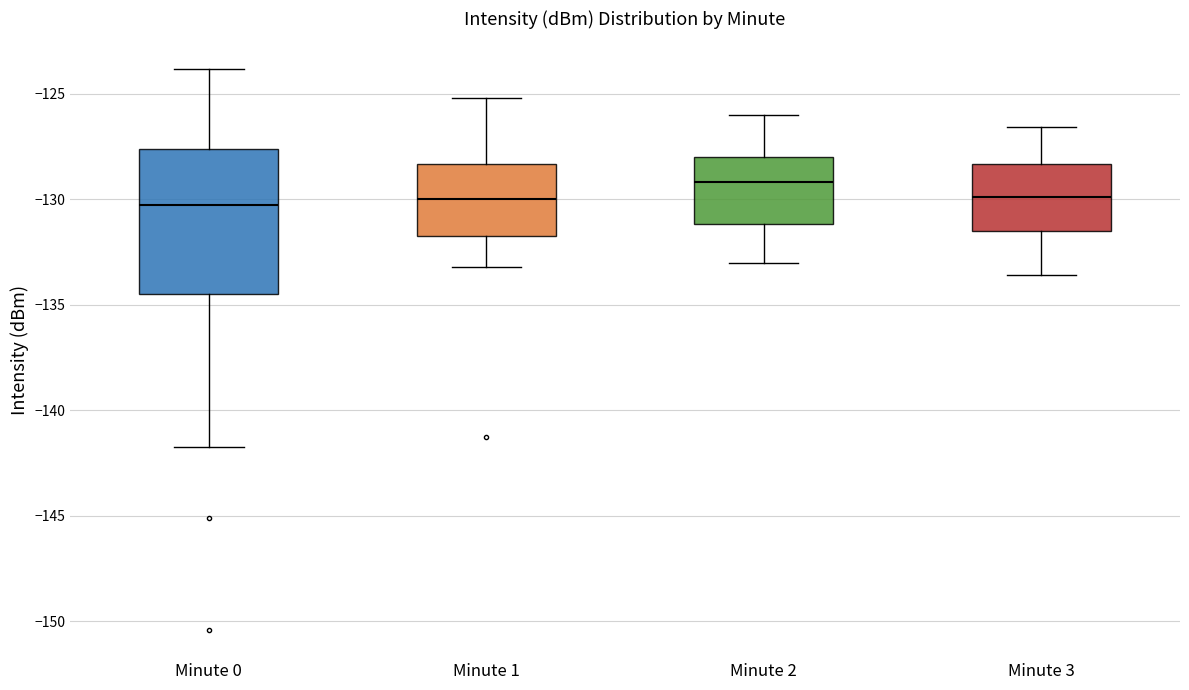

Comparing the boxes themselves (not the whiskers), which one is the tallest?

Minute 0